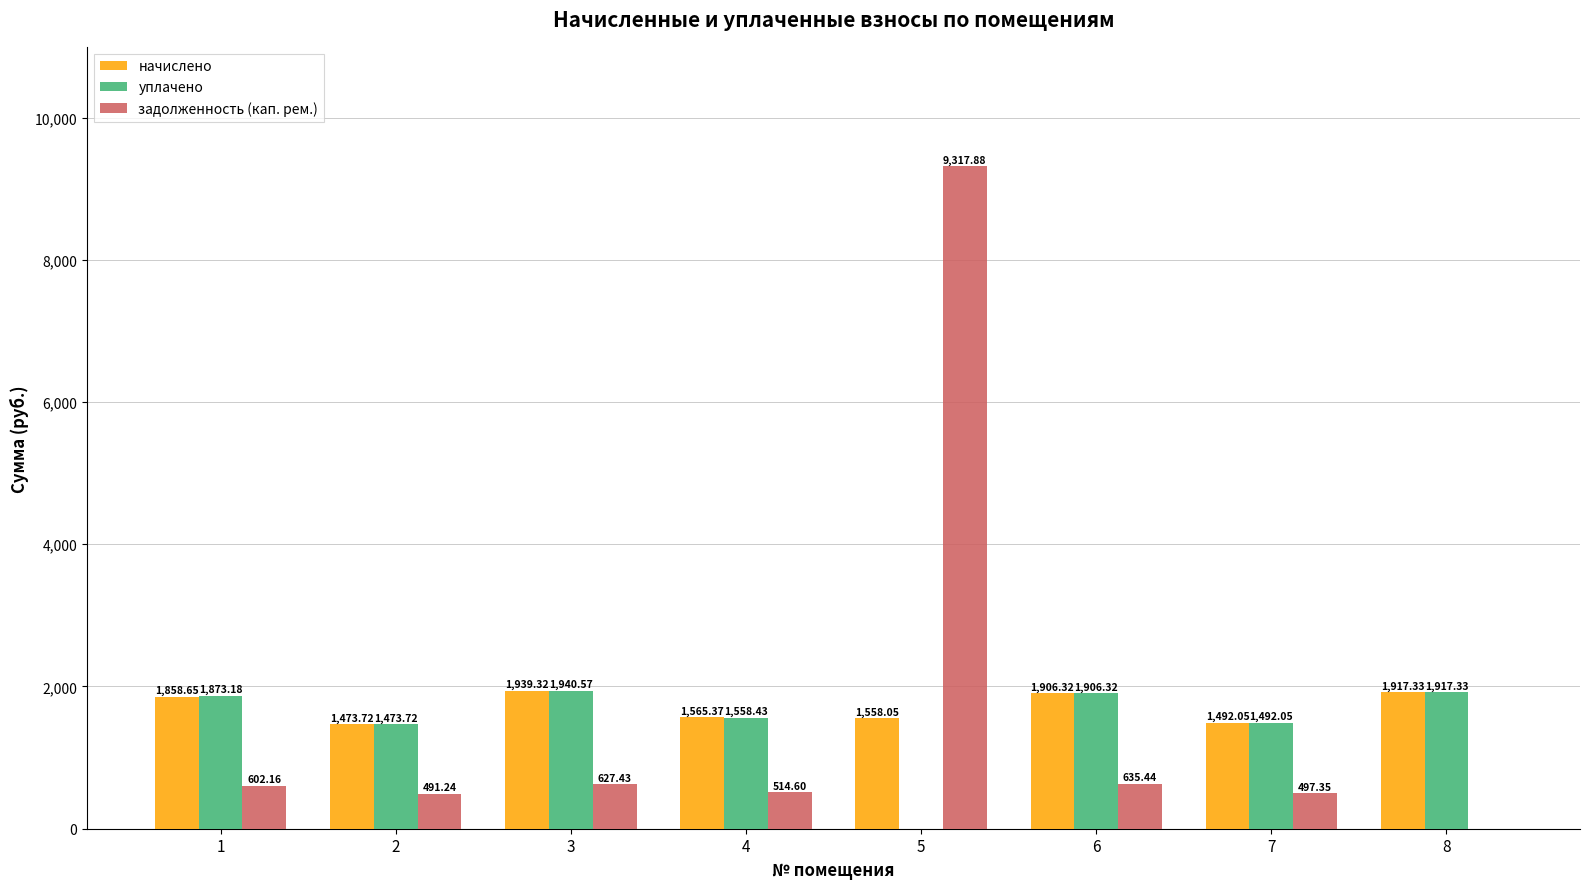

What is the sum of the задолженность (кап. рем.) values at 8 and 1?

602.2